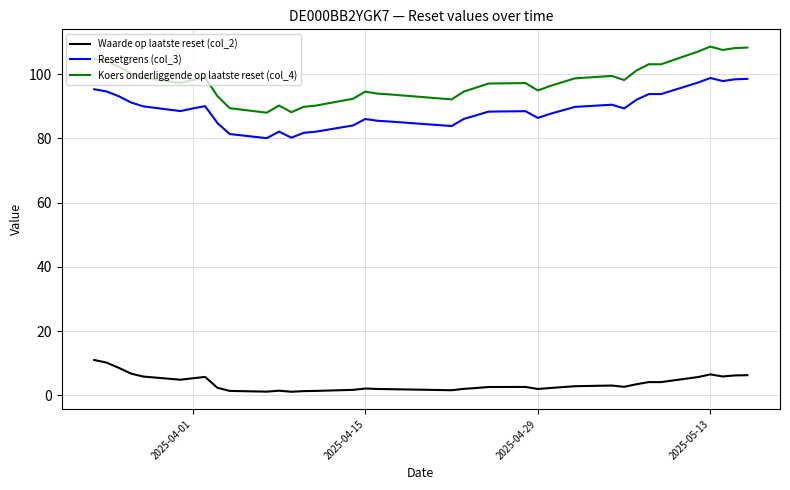

What is the minimum value for Resetgrens (col_3)?

80.1